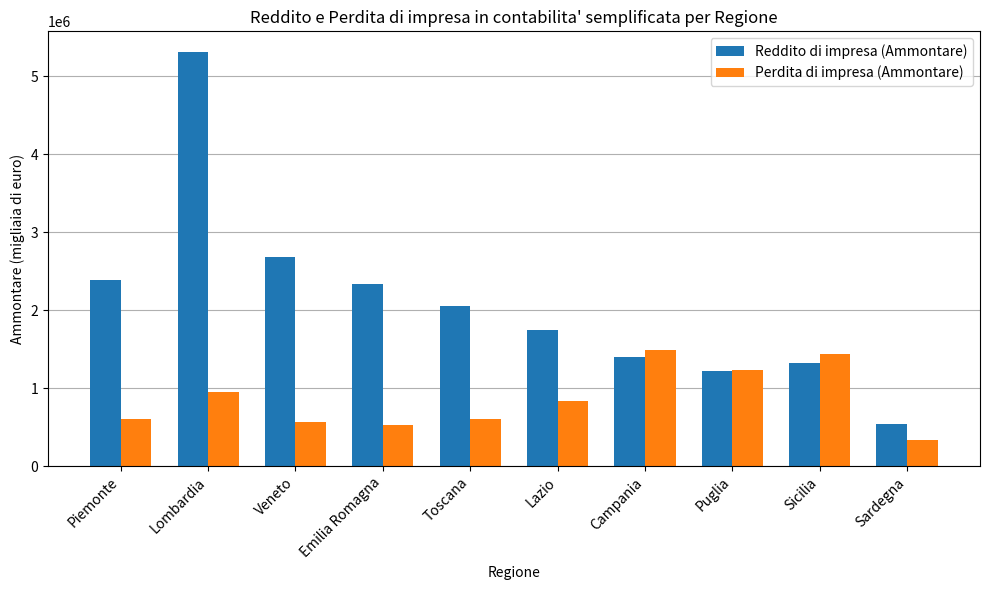

What is the label of the 5th bar from the left?

Toscana